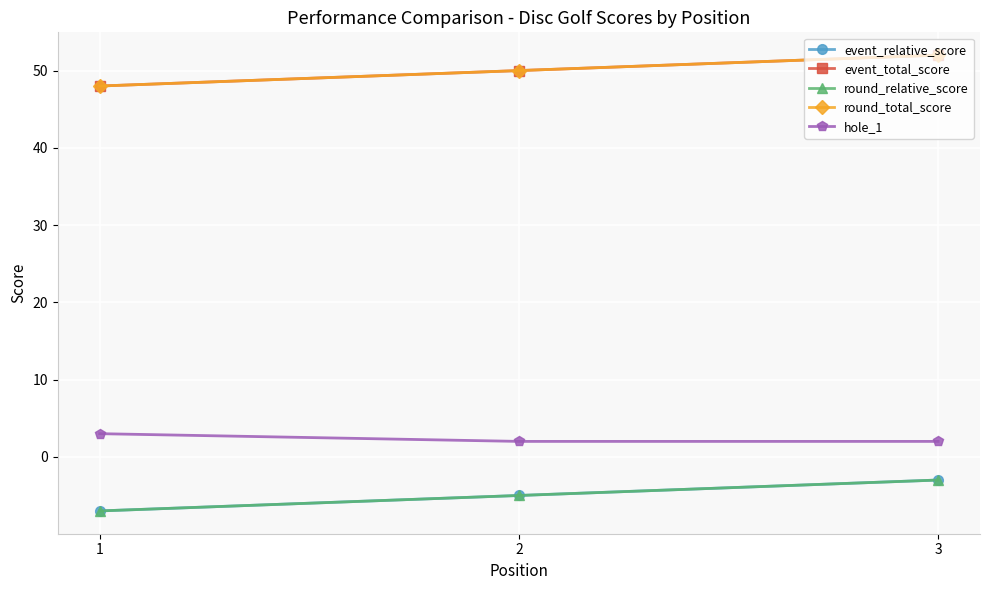

Does the chart have visible grid lines?

Yes